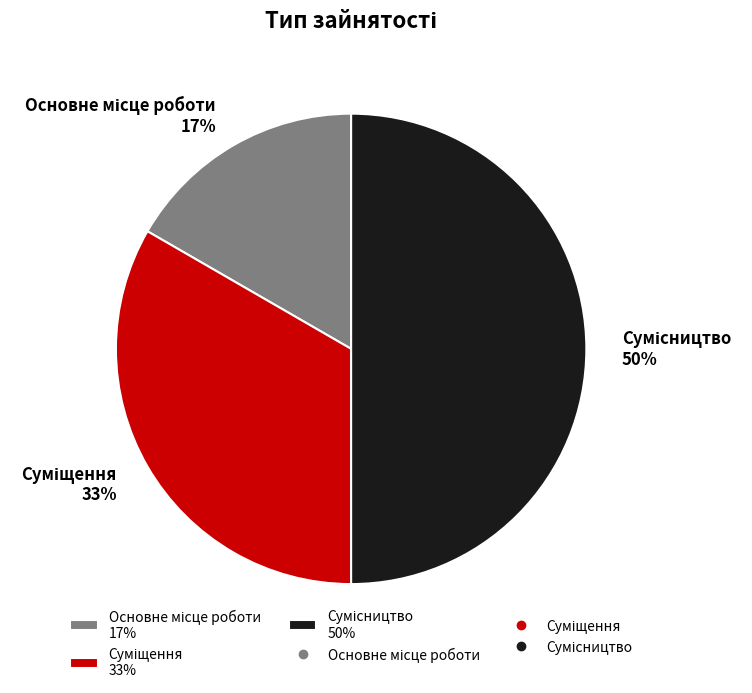

To the nearest percent, what is the difference between the largest and smallest slice percentages?

33%